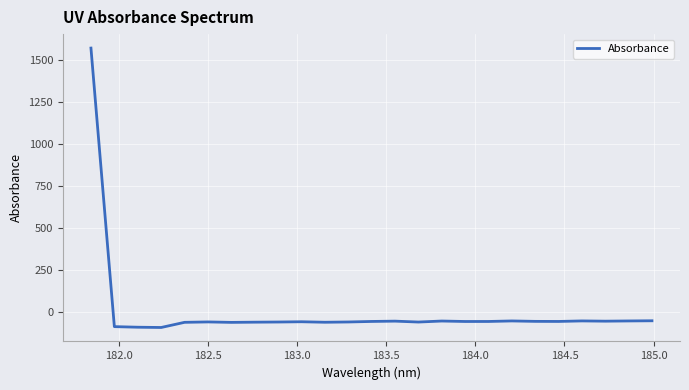

What is the minimum value shown in the chart?

-92.7